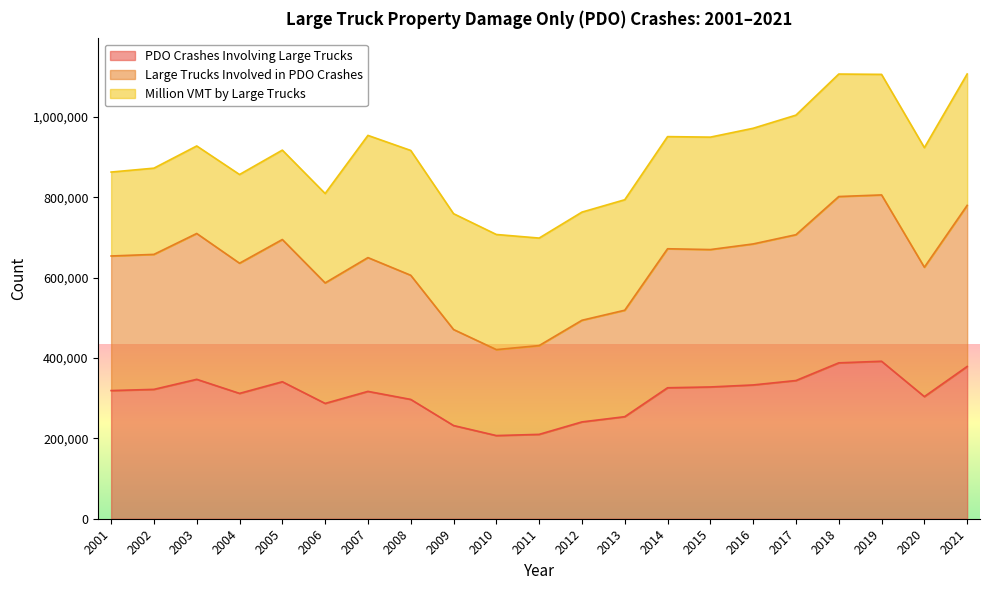

True or false: PDO Crashes Involving Large Trucks has a value of 499872 at 2020.

False